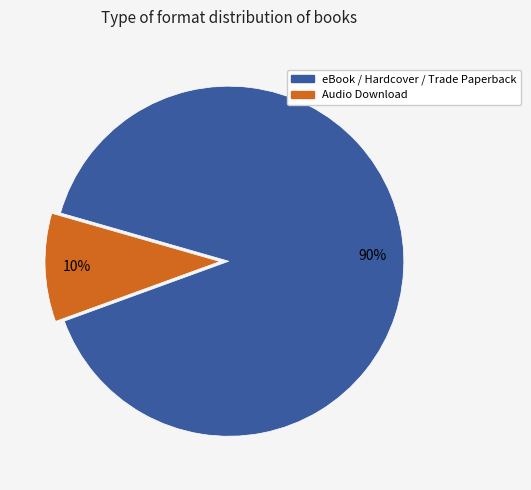

What percentage is the eBook / Hardcover / Trade Paperback slice, to the nearest percent?

90%